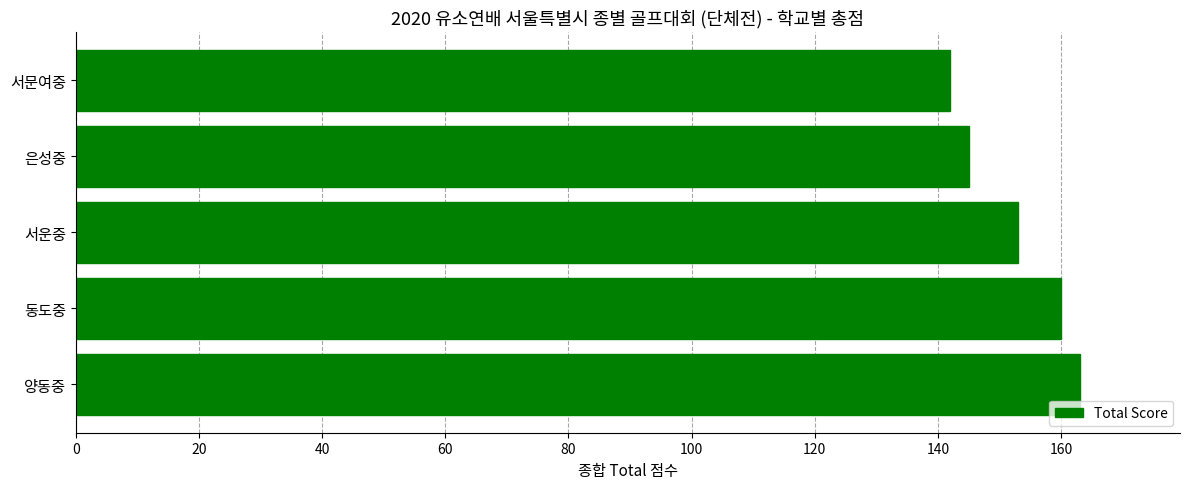

Reading top to bottom, transcribe all the data shown in this chart.

142	145	153	160	163